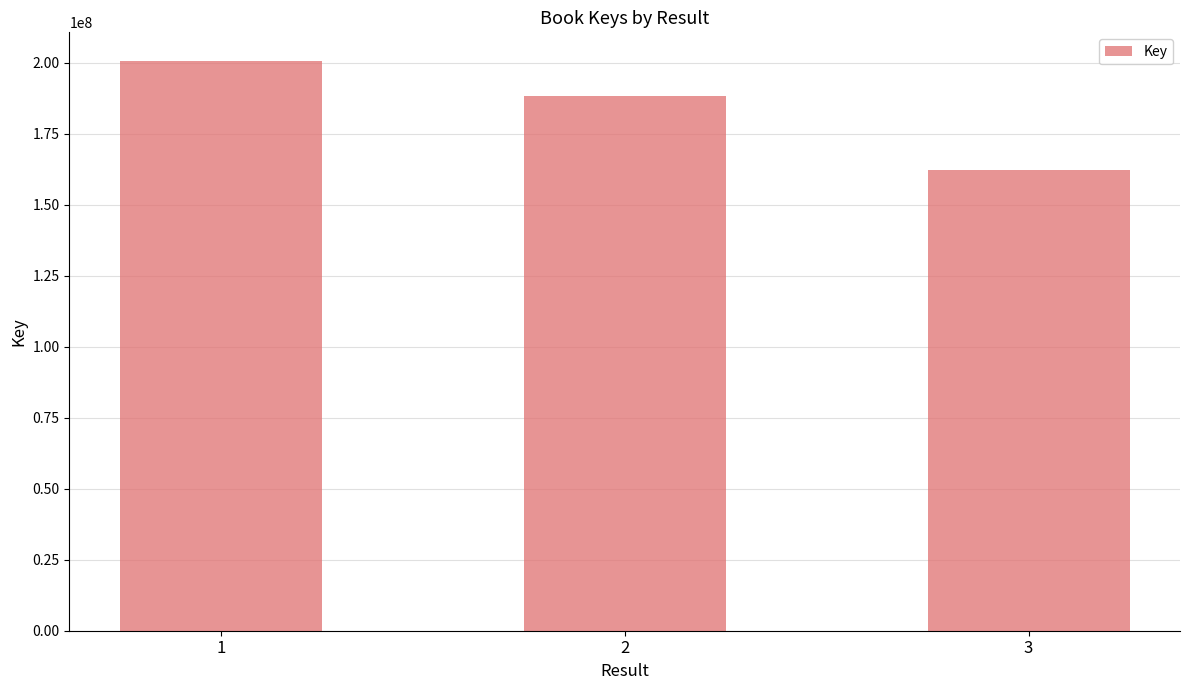

What is the value of the 2nd bar from the left?

188049934